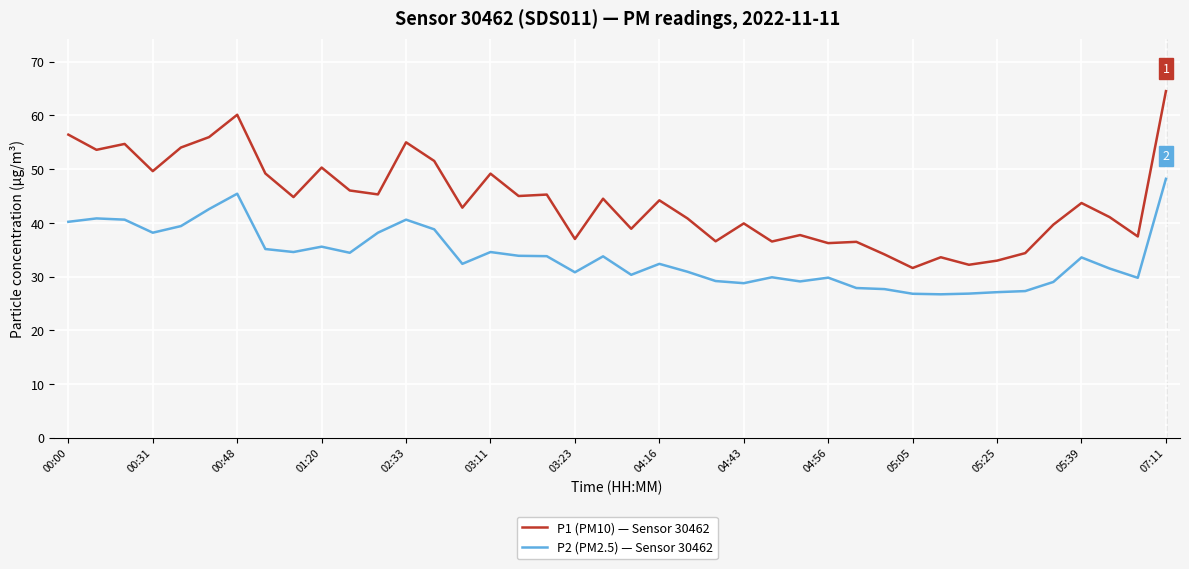

Rank the series by their maximum value, from lowest to highest.

P2 (PM2.5) — Sensor 30462, P1 (PM10) — Sensor 30462